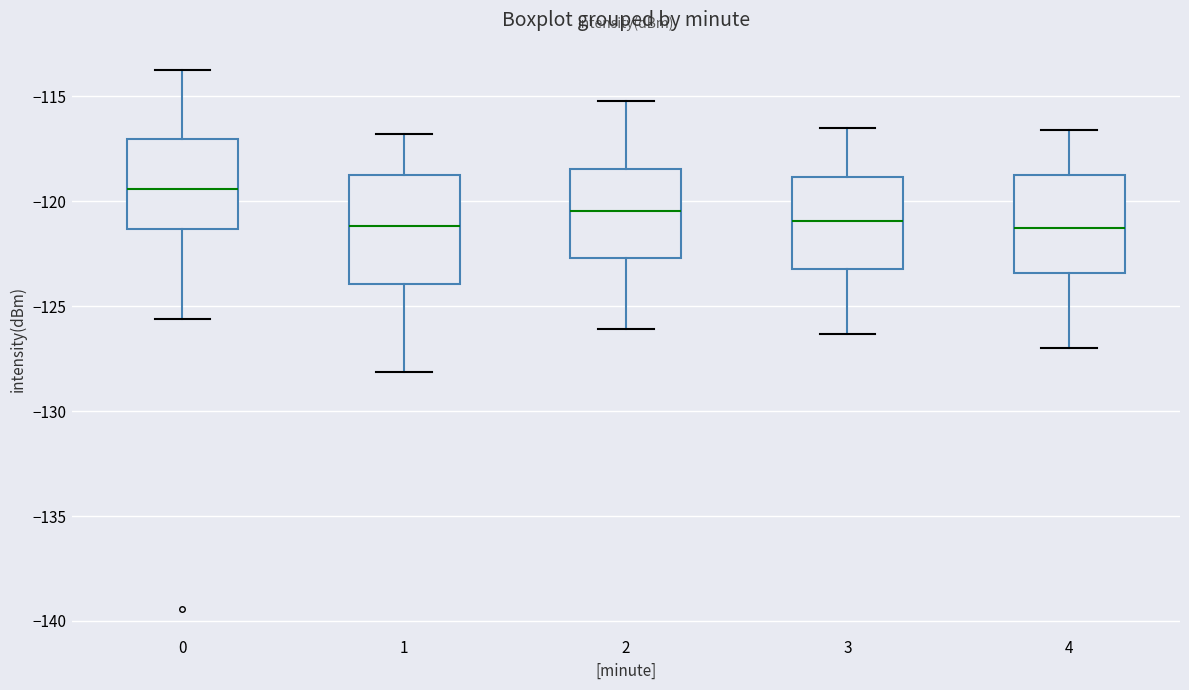

Which box's median line is the highest?

0